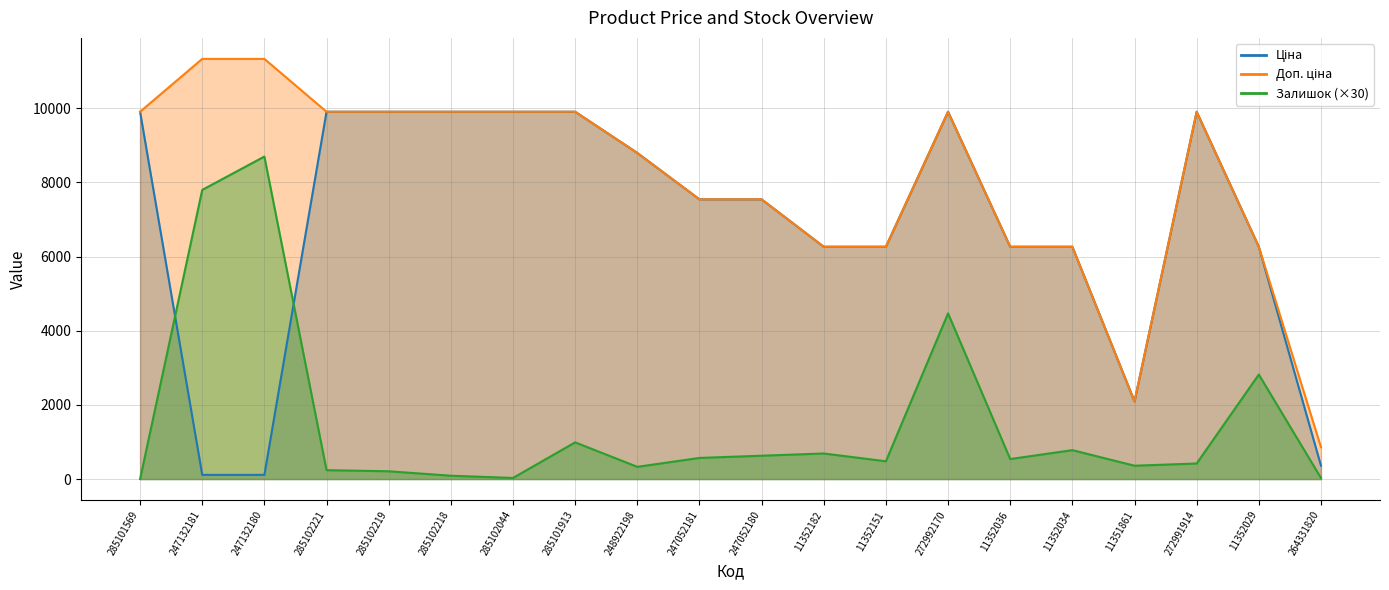

At which category does Залишок reach its first local peak?

247132180